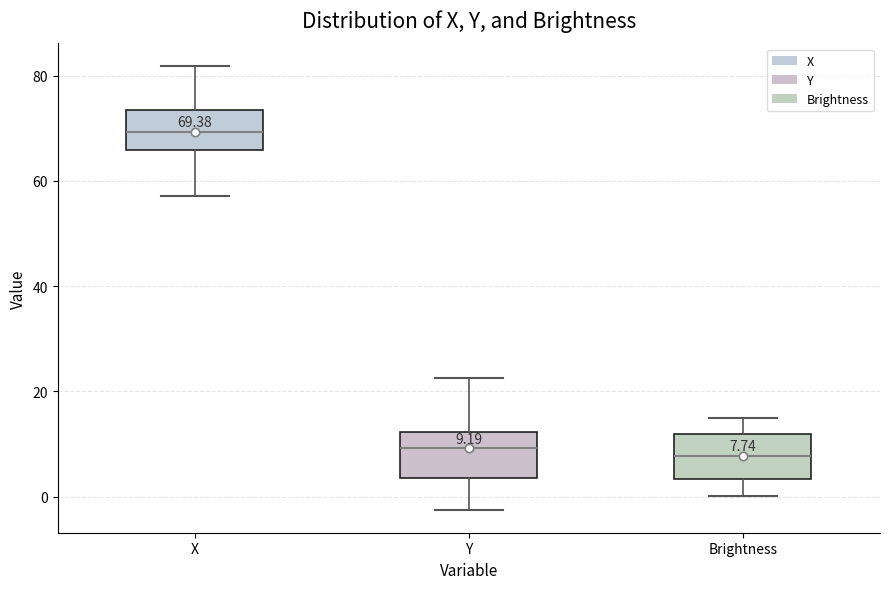

Which box's median line is the highest?

X